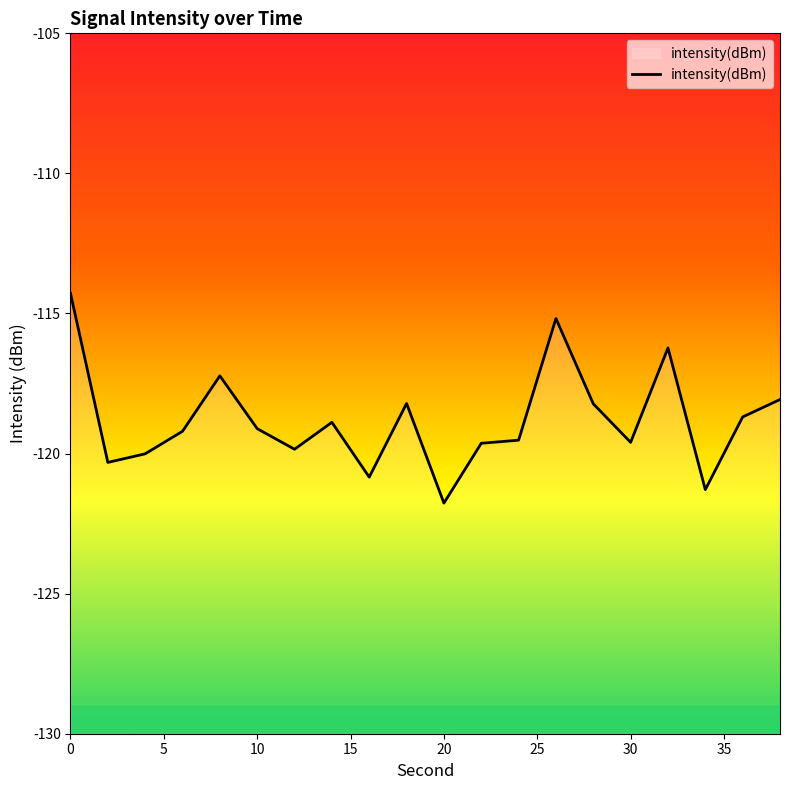

What is the greatest value displayed?

-114.3